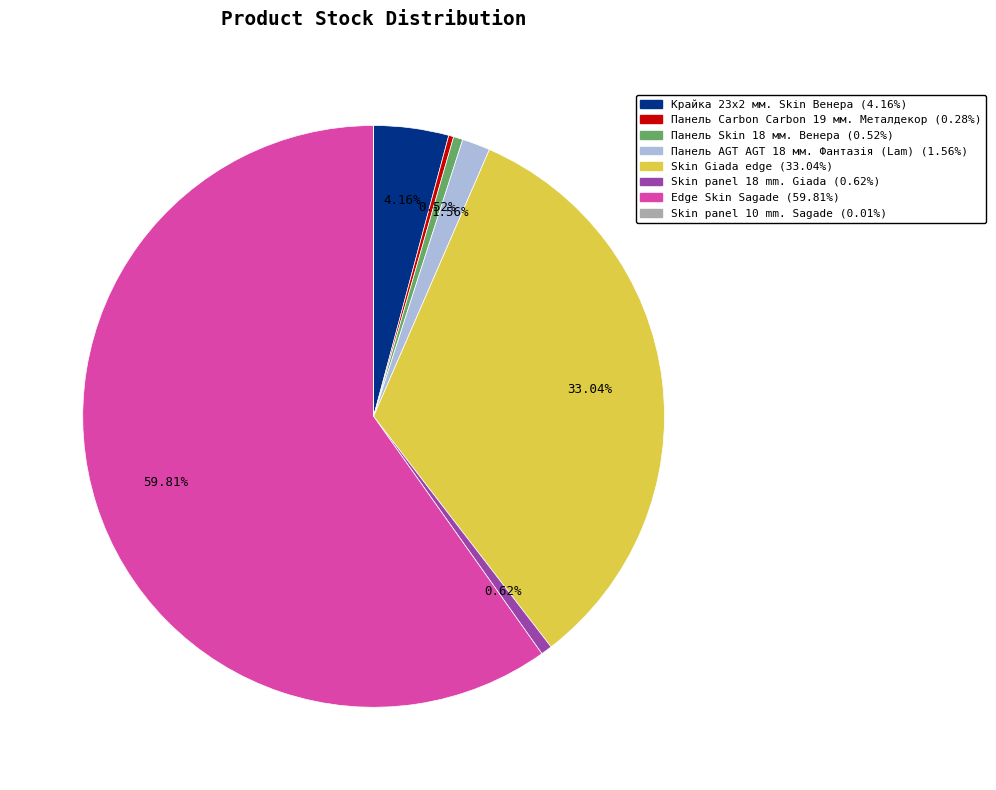

Between Панель AGT AGT 18 мм. Фантазія (Lam) and Skin panel 18 mm. Giada, which is larger?

Панель AGT AGT 18 мм. Фантазія (Lam)